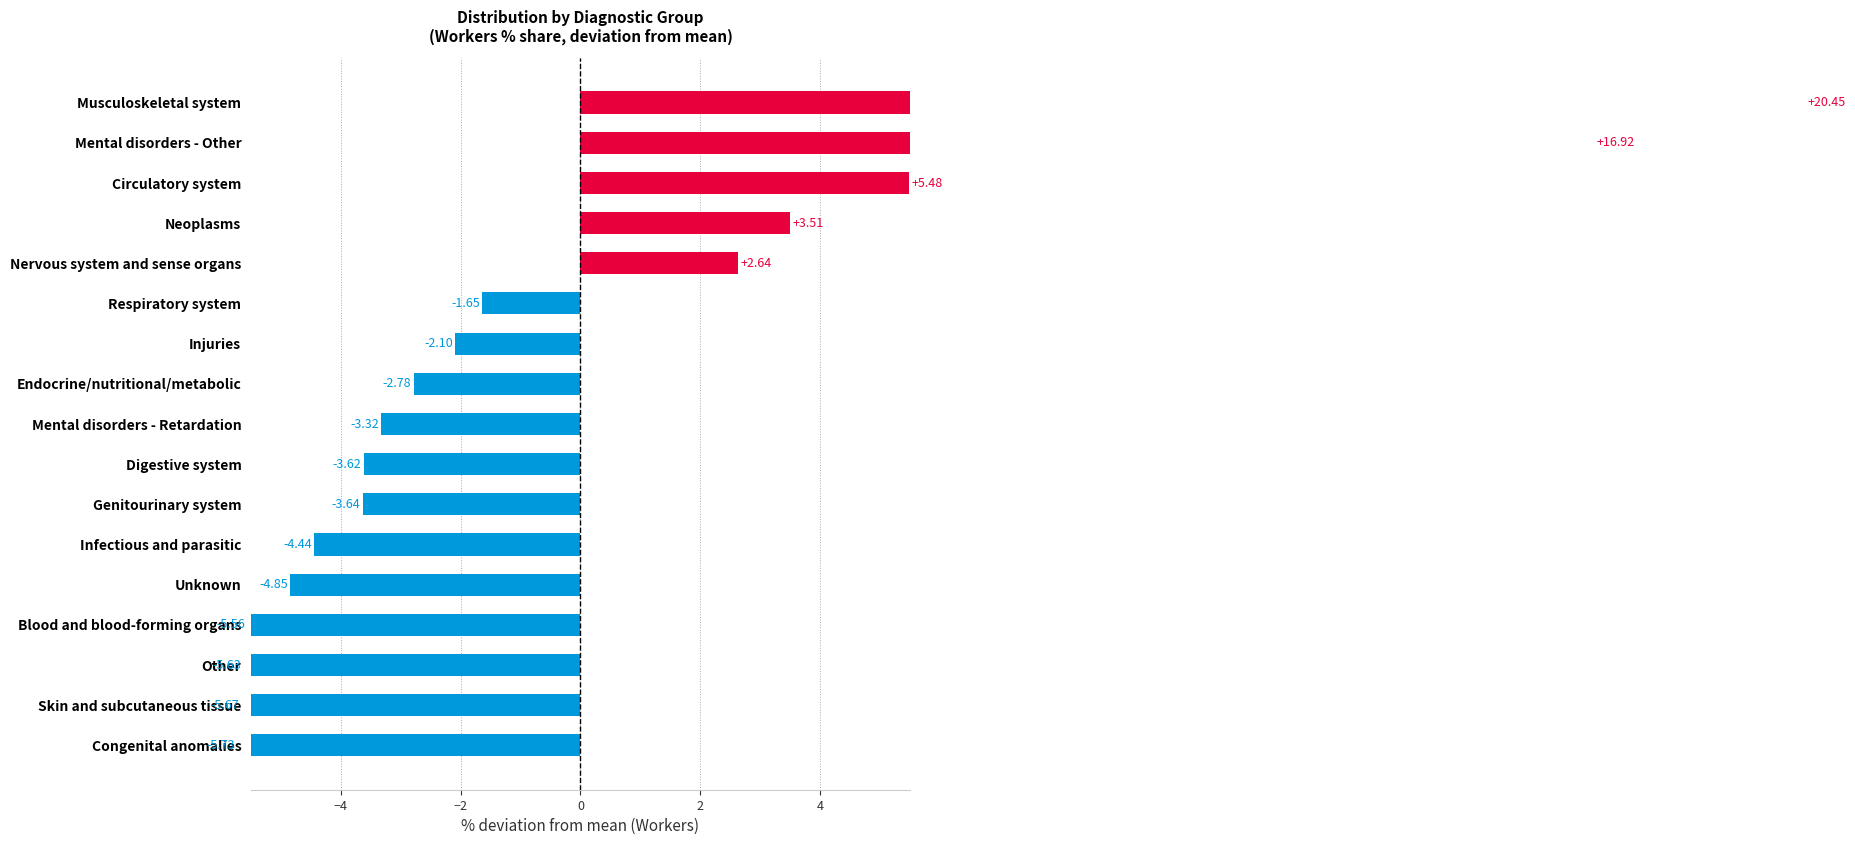

What is the greatest value displayed?

20.5